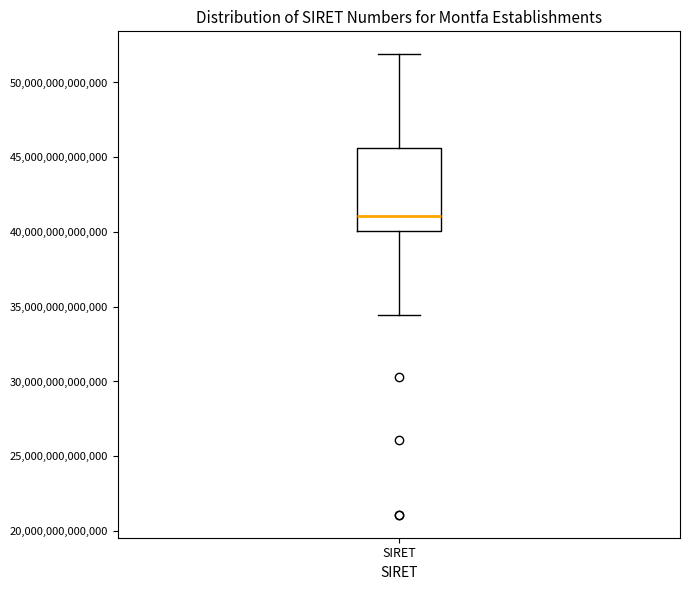

Read this box plot against the y-axis: the position of the median line, the range covered by the box, and the ends of both whiskers. The values are not printed on the chart, so give them approximately, as read against the axis.

median 41000000000000, box 40000000000000 to 45500000000000, whiskers 34500000000000 to 52000000000000